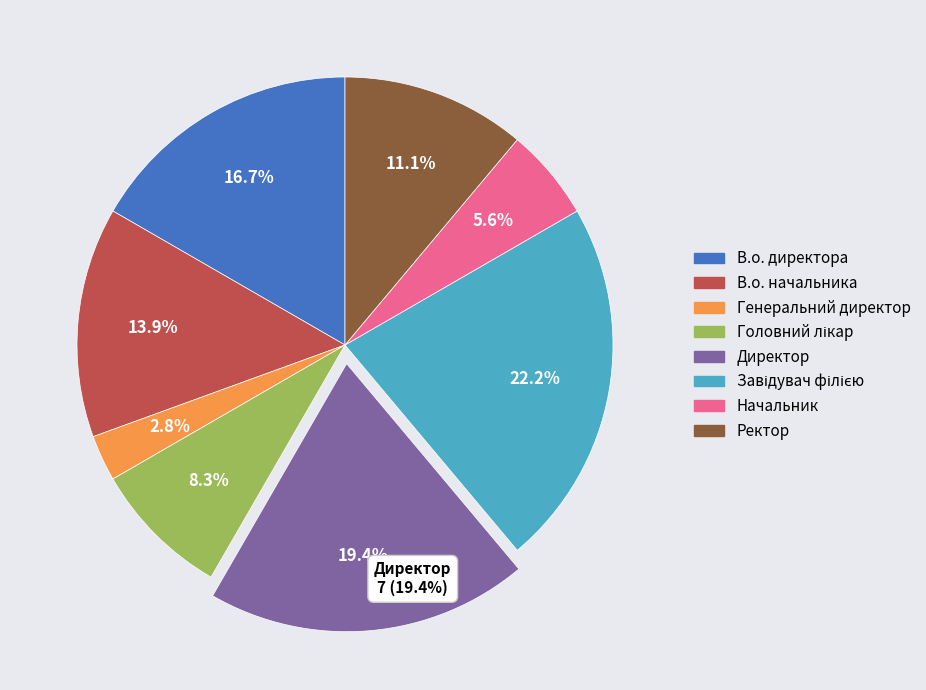

Which slice is the smallest?

Генеральний директор